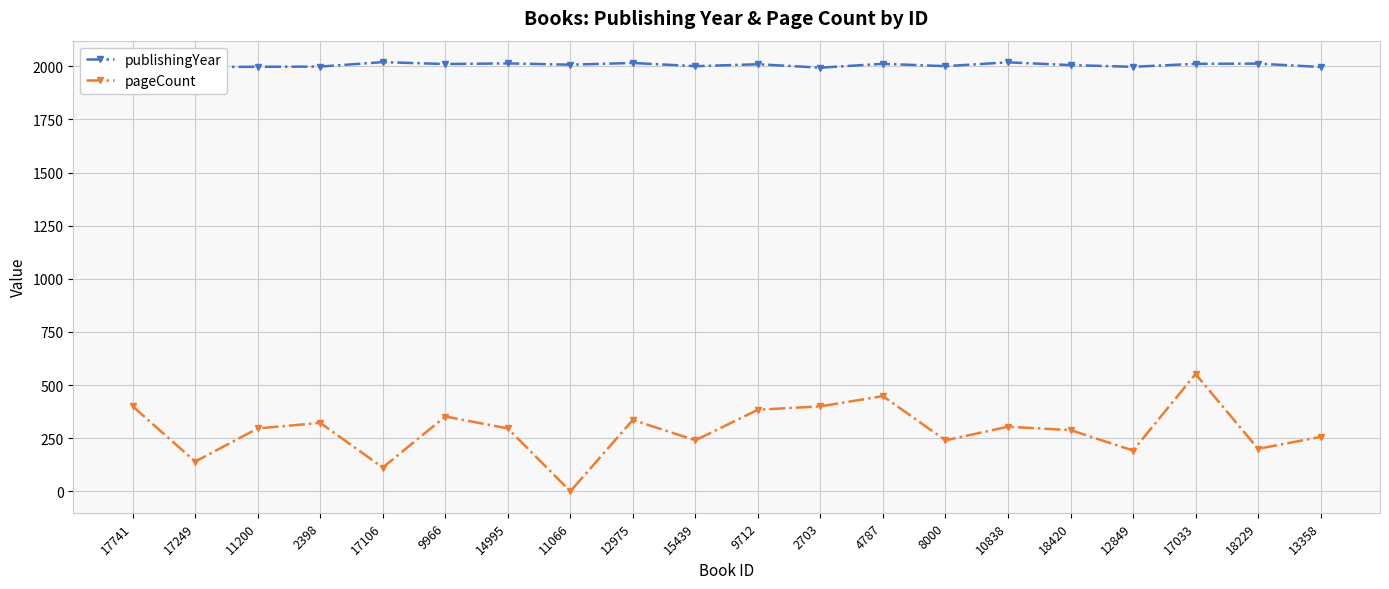

Which series changed the most between 11200 and 2703?

pageCount